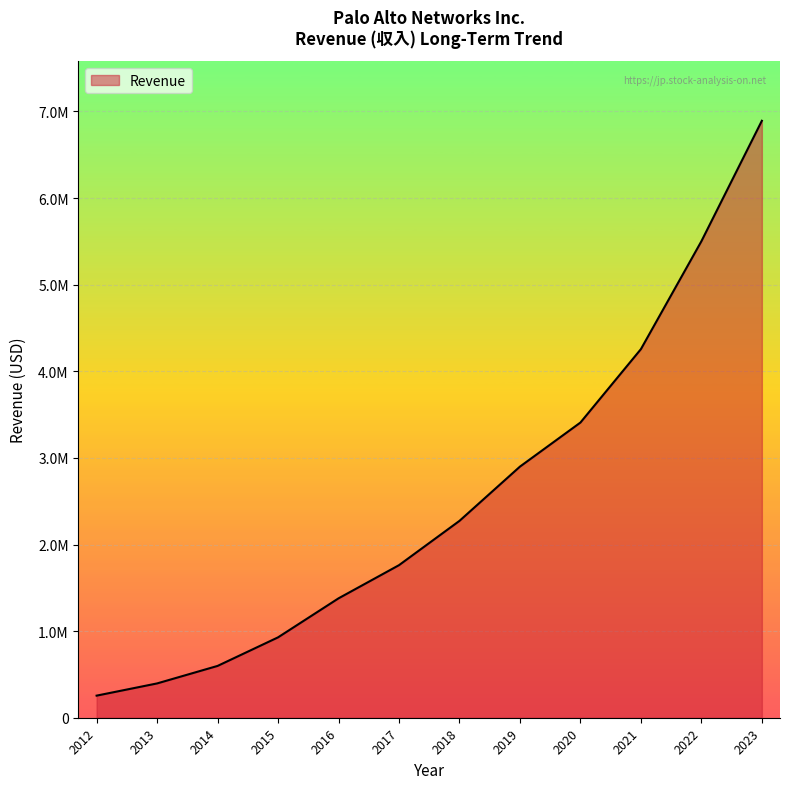

Does the chart display data point markers on the line(s)?

No